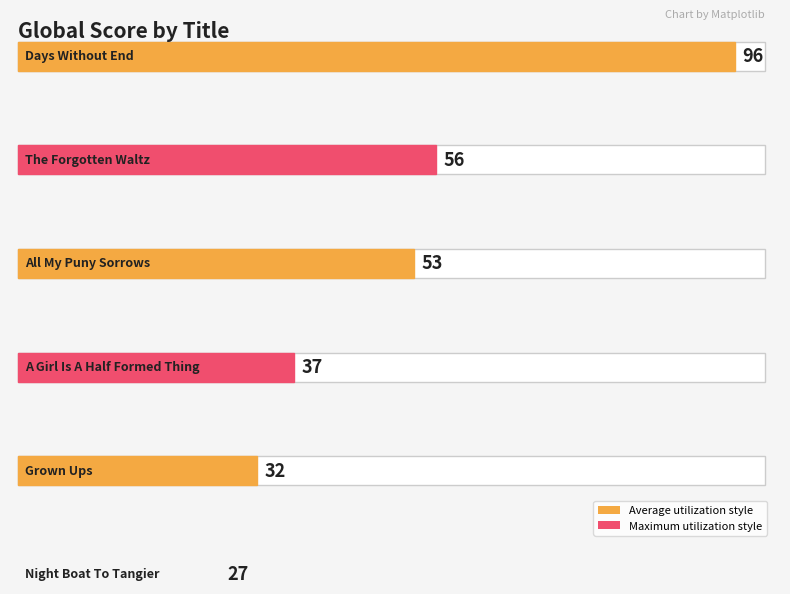

What is the minimum value shown in the chart?

27